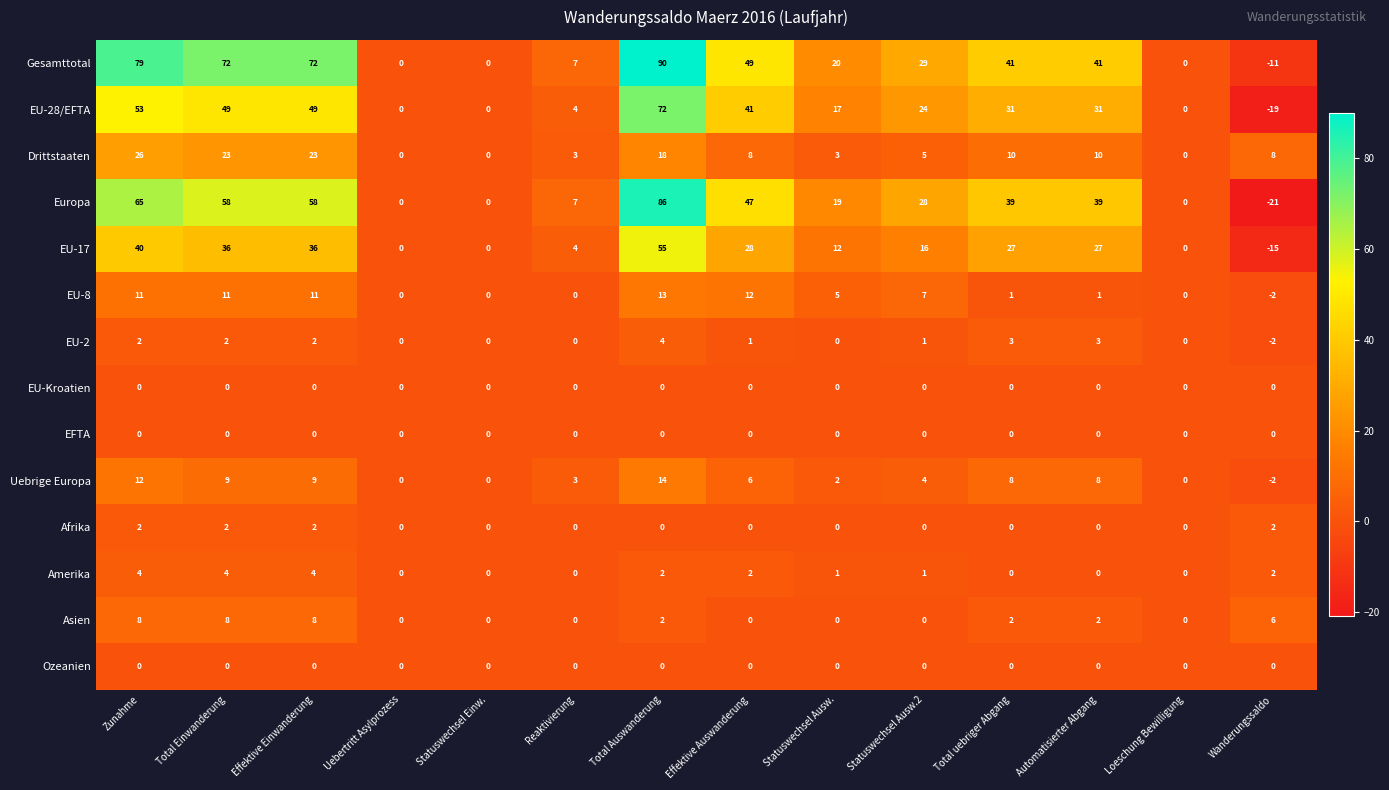

Count the number of data series in this chart.

14